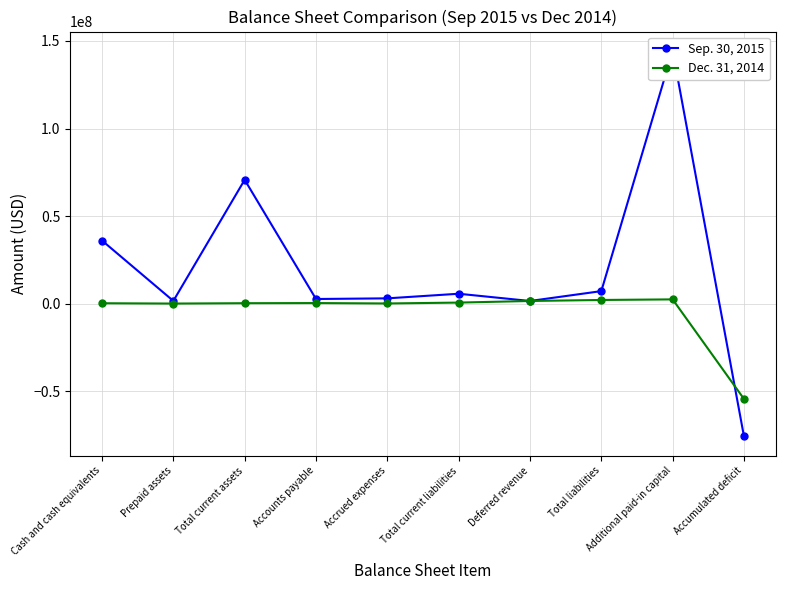

How many lines are shown in the chart?

2